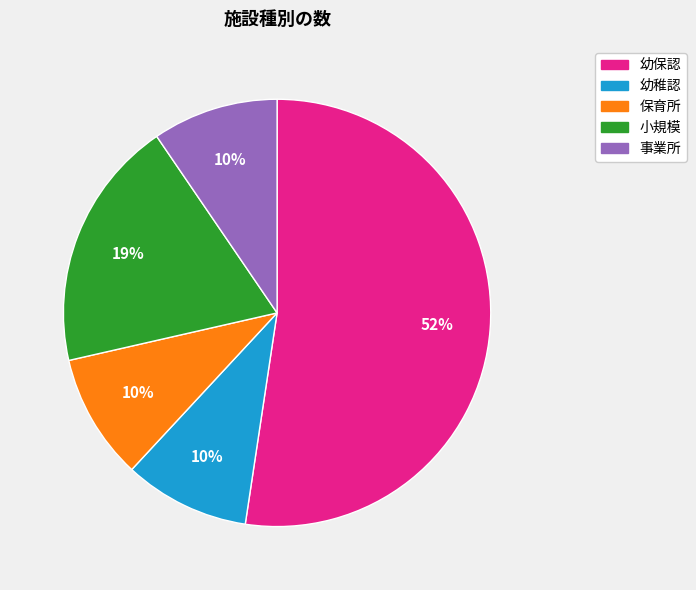

How many slices are in this pie chart?

5